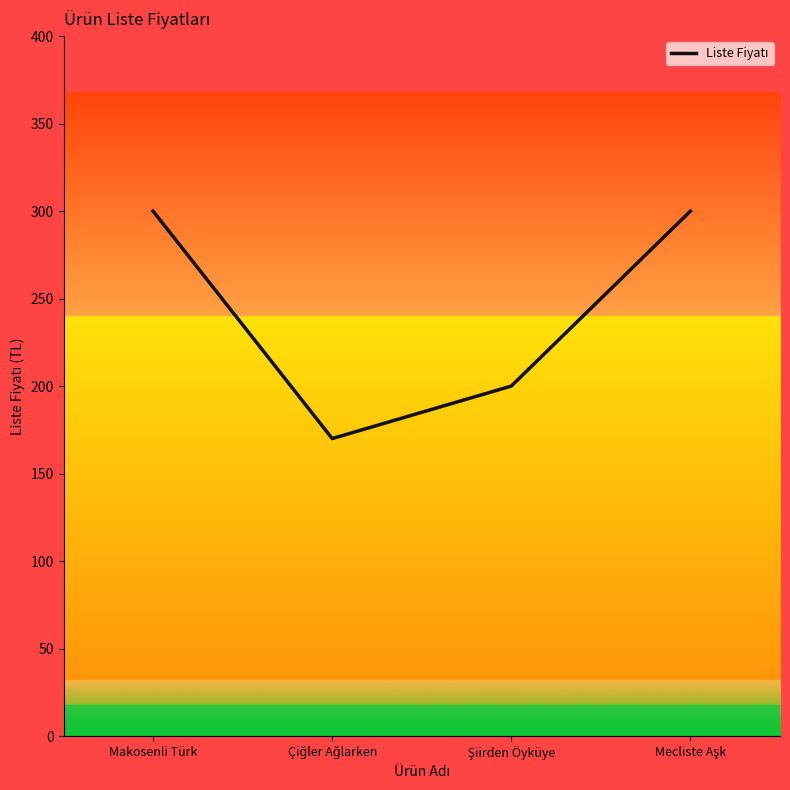

What is the difference between the maximum and minimum values?

130